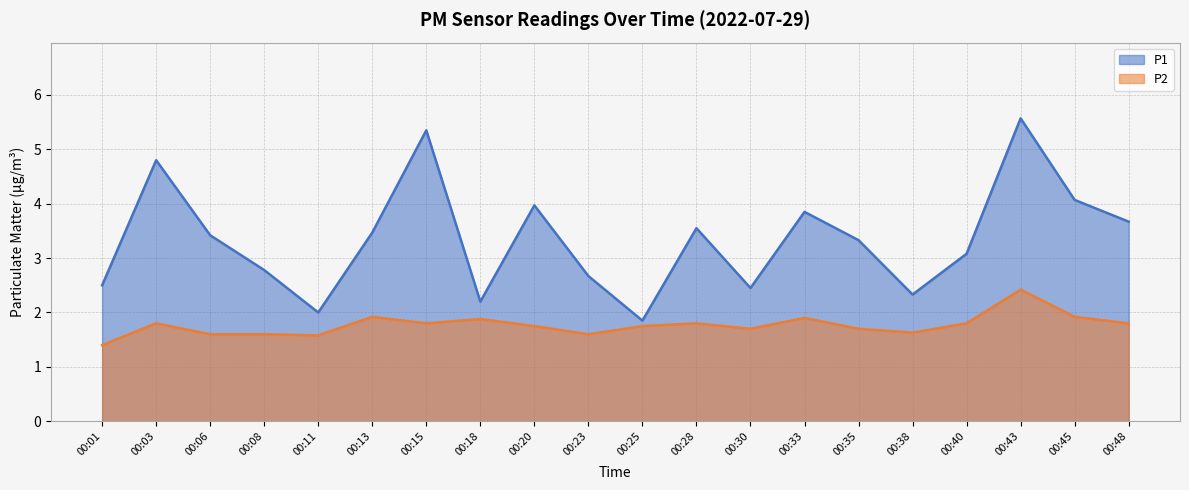

What is the smallest value displayed?

1.4